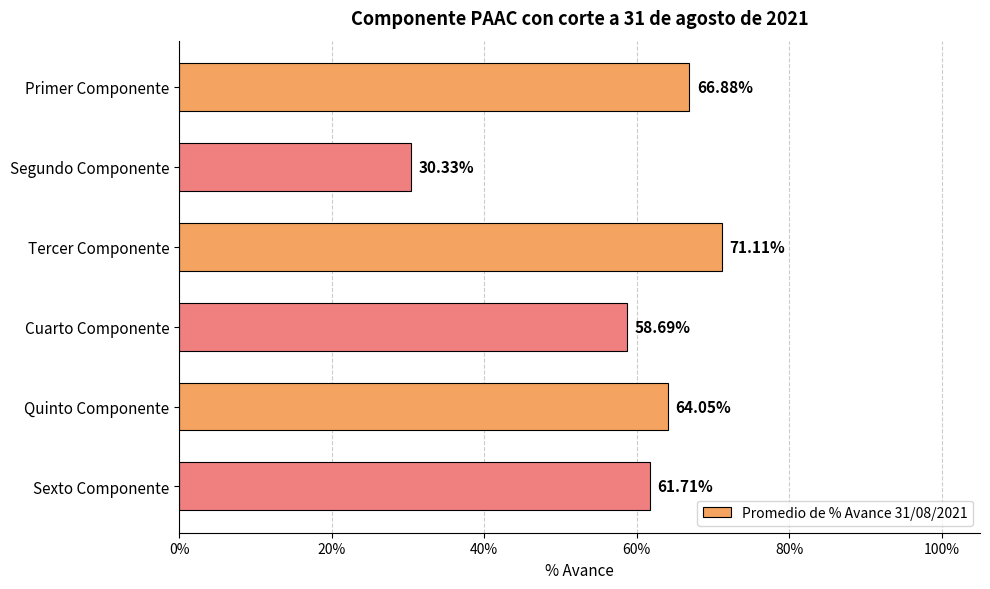

What is the average value?

0.6